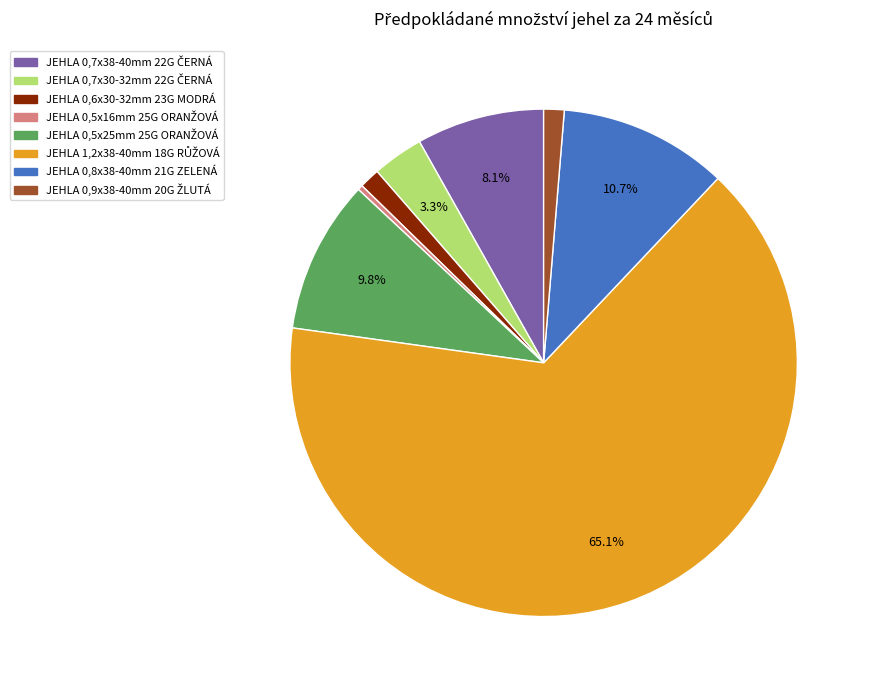

Does any single category account for the majority?

Yes